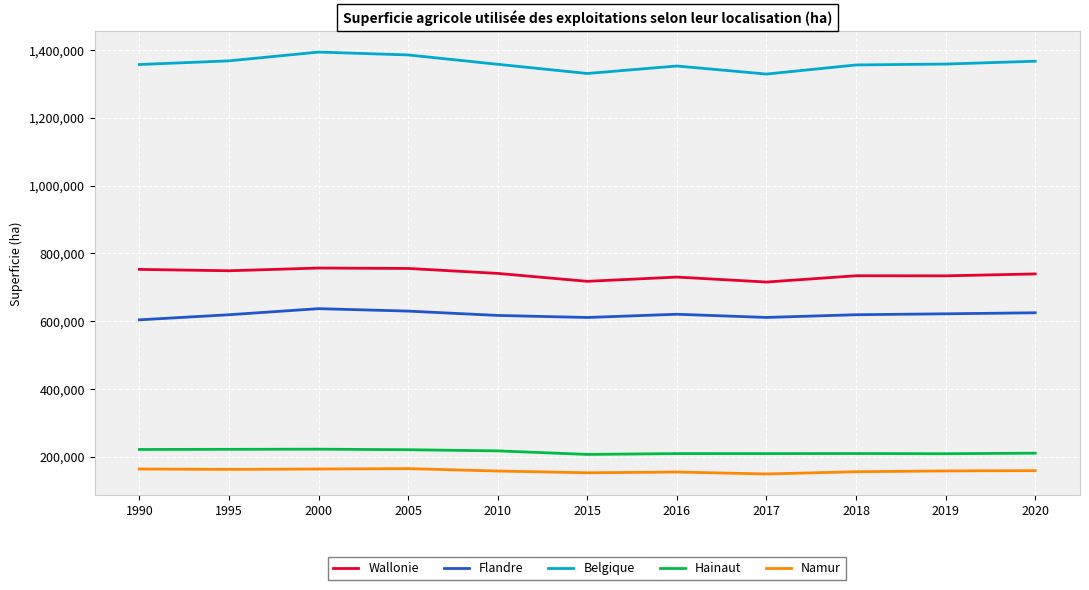

Which series has the largest range (max minus min)?

Belgique